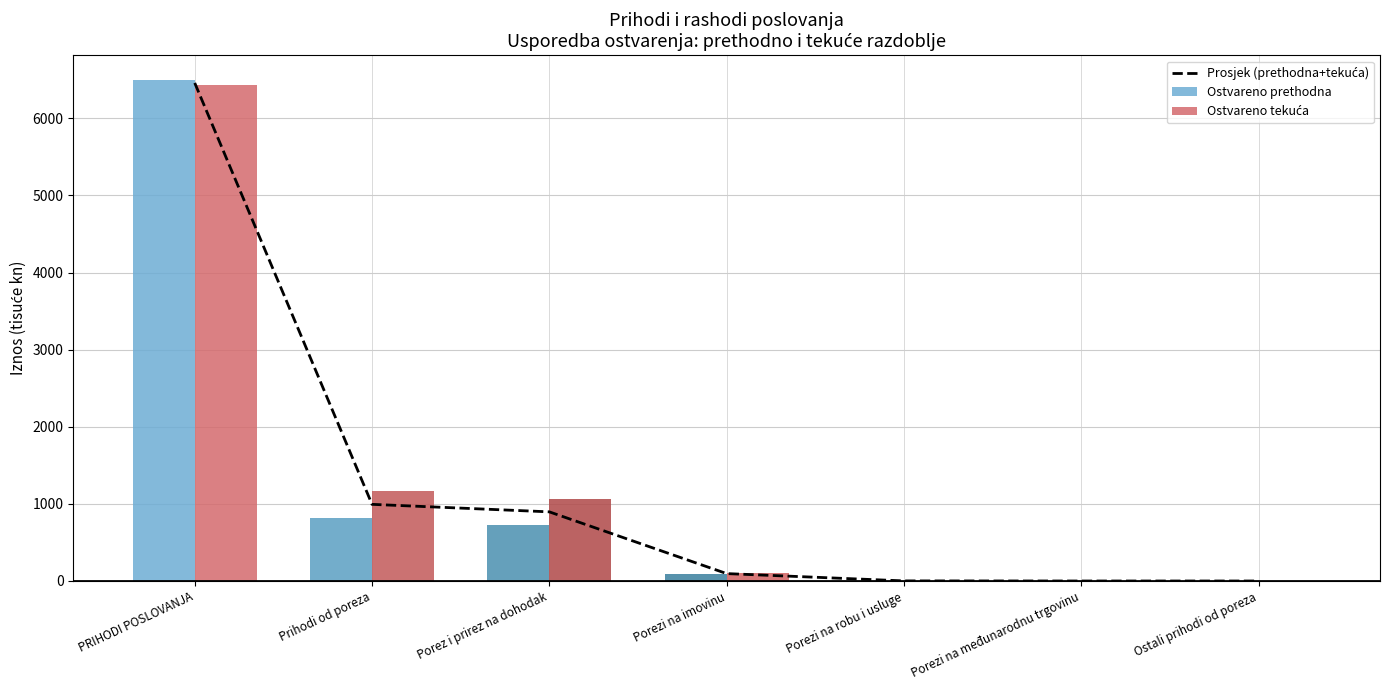

Which has a higher value, Prihodi od poreza or Ostali prihodi od poreza?

Prihodi od poreza